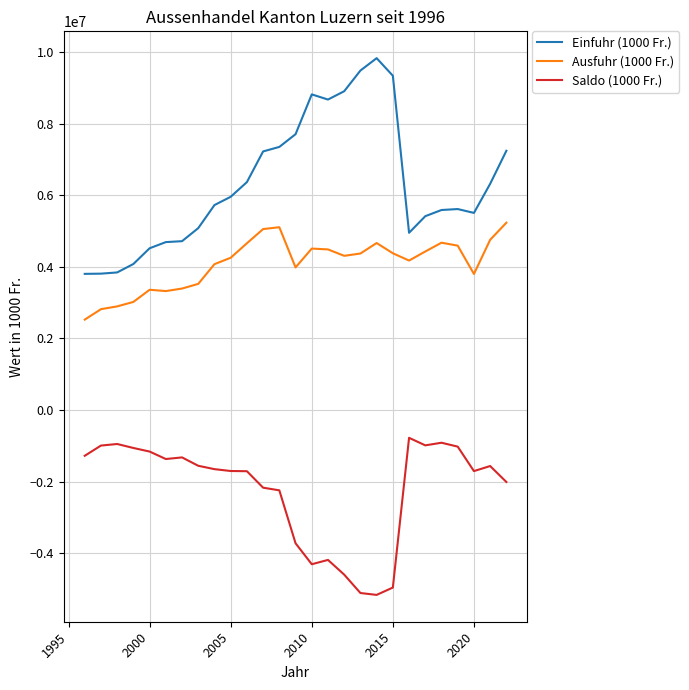

Which series has the largest range (max minus min)?

Einfuhr (1000 Fr.)